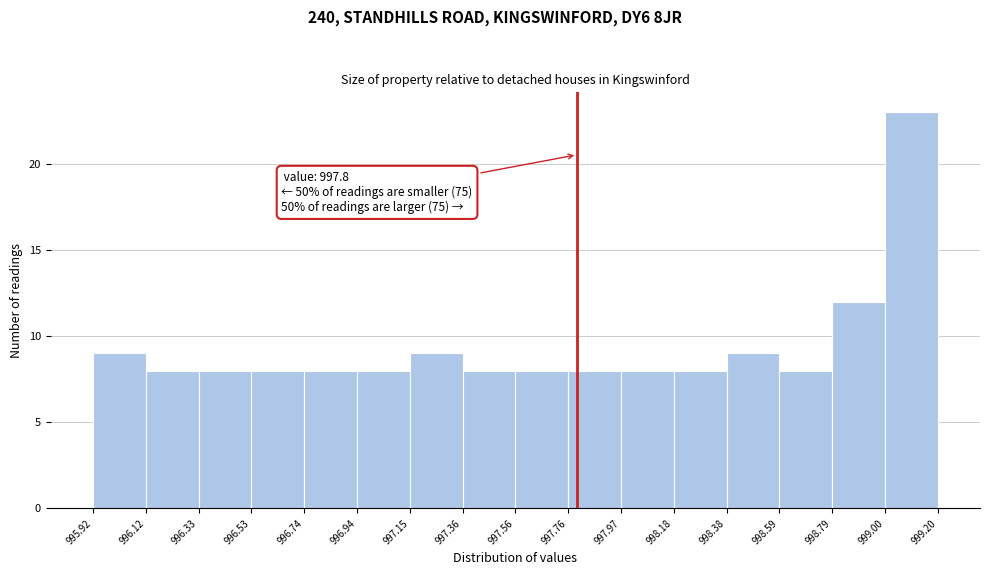

Over which range of the x-axis is the bar tallest?

999.00 to 999.20